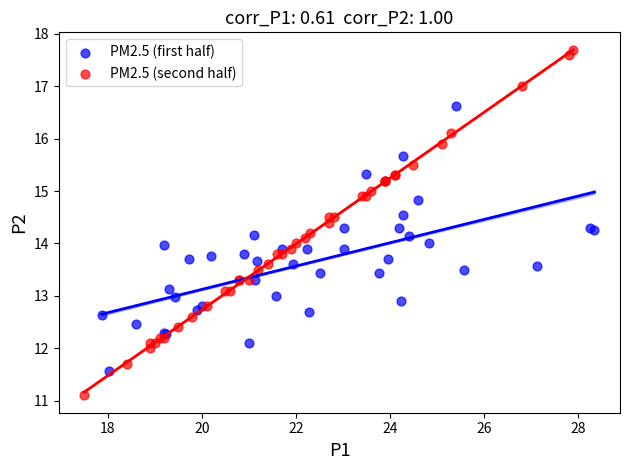

Which series contains the highest Y value?

PM2.5 (second half)